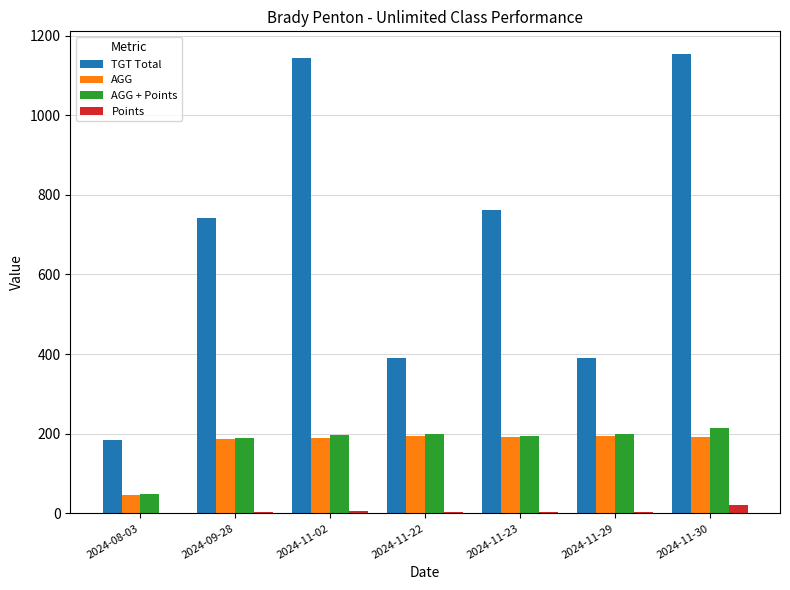

What is the greatest value displayed?

1153.0